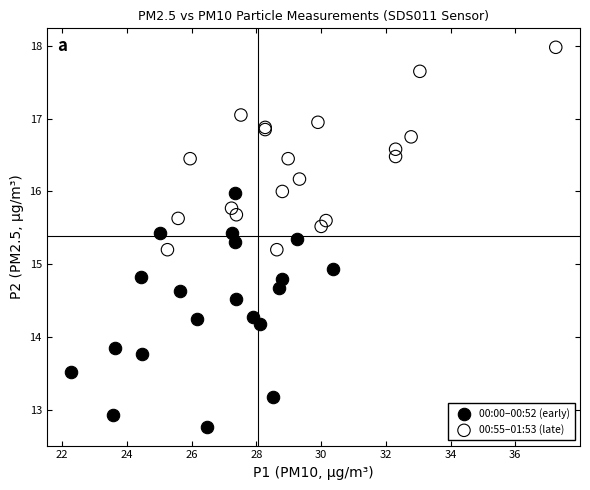

Which series reaches the maximum Y coordinate?

00:55–01:53 (late)